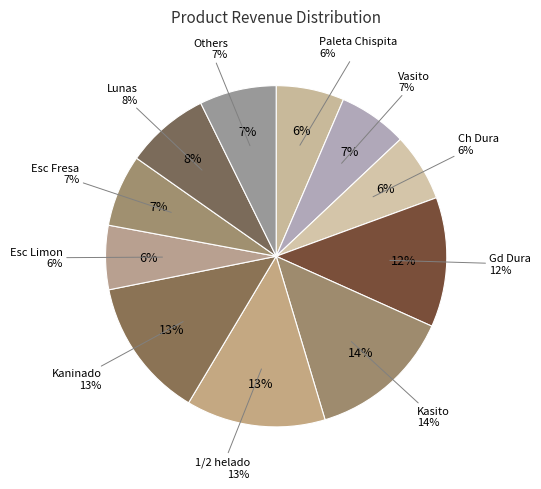

The Kaninado slice represents 13% of the pie. True or false?

True